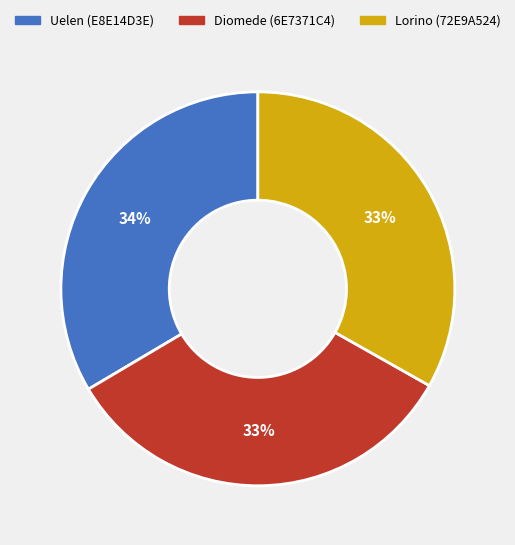

Count the number of slices in the pie.

3